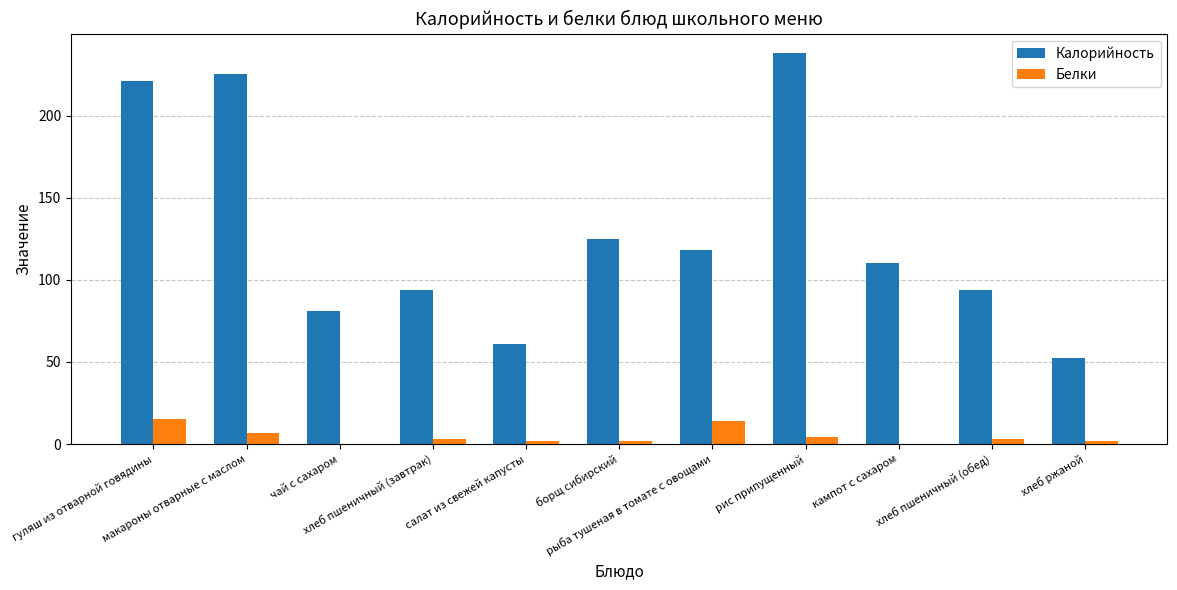

Which series has the largest total across all categories?

Калорийность